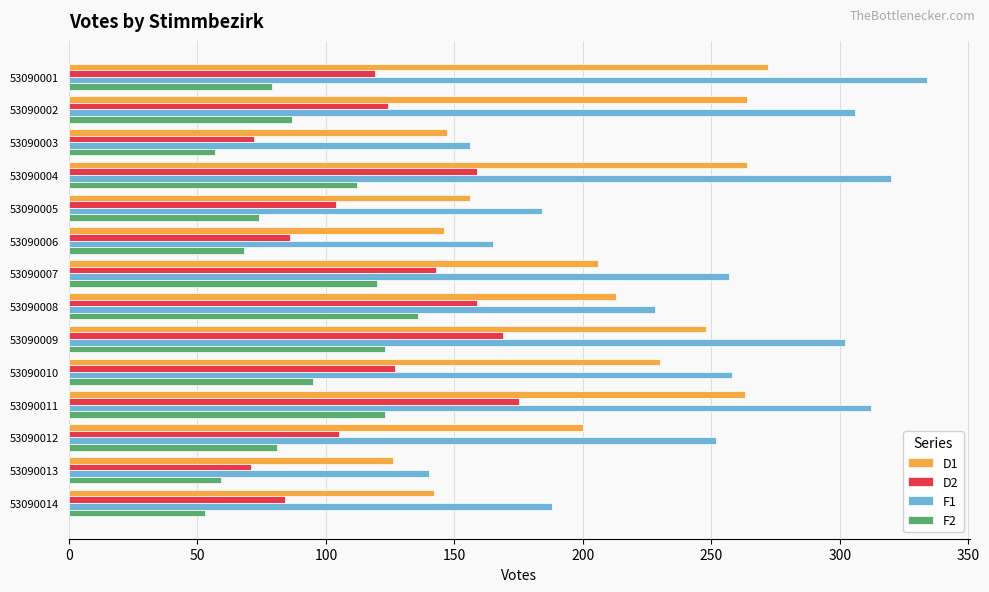

Is it true that D1 equals 84 at 53090011?

False